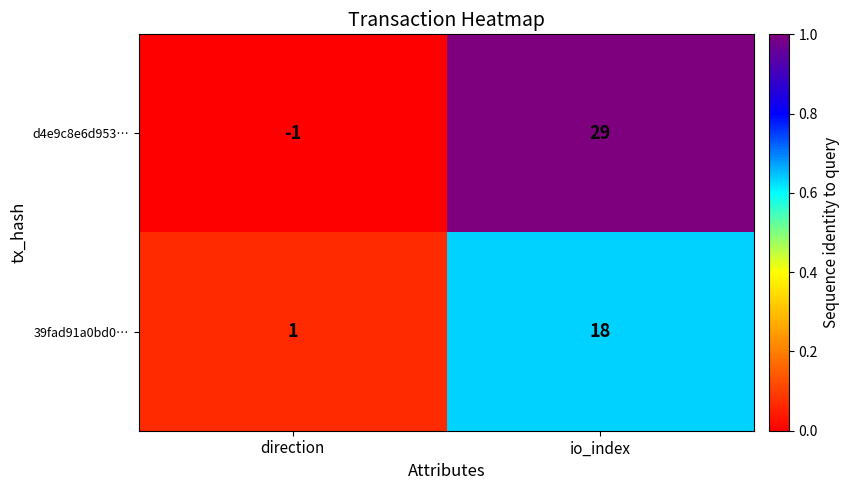

Reading left to right, what are all the values shown in this chart?

d4e9c8e6d953…: -1	29
39fad91a0bd0…: 1	18